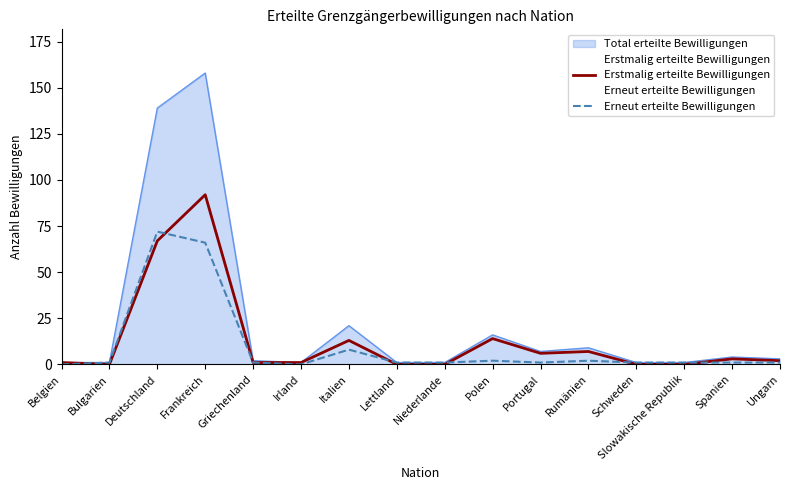

Is the value of Erstmalig erteilte Bewilligungen at Deutschland greater than the value of Erneut erteilte Bewilligungen at Irland?

Yes